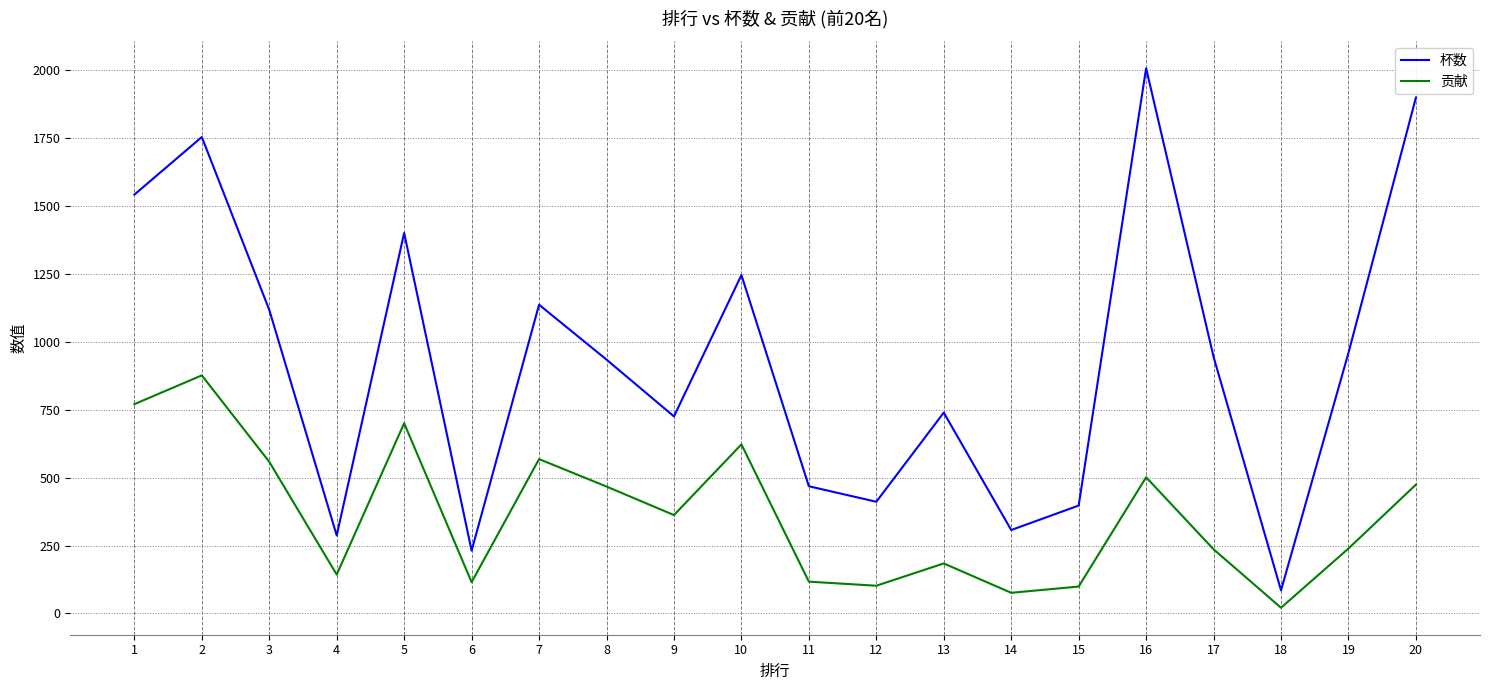

Where is the first local minimum for 杯数?

4